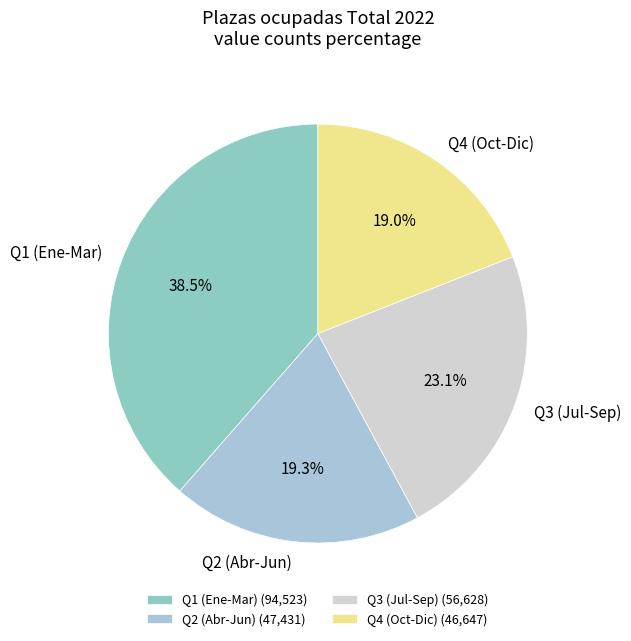

Which has a higher value, Q3 (Jul-Sep) or Q1 (Ene-Mar)?

Q1 (Ene-Mar)